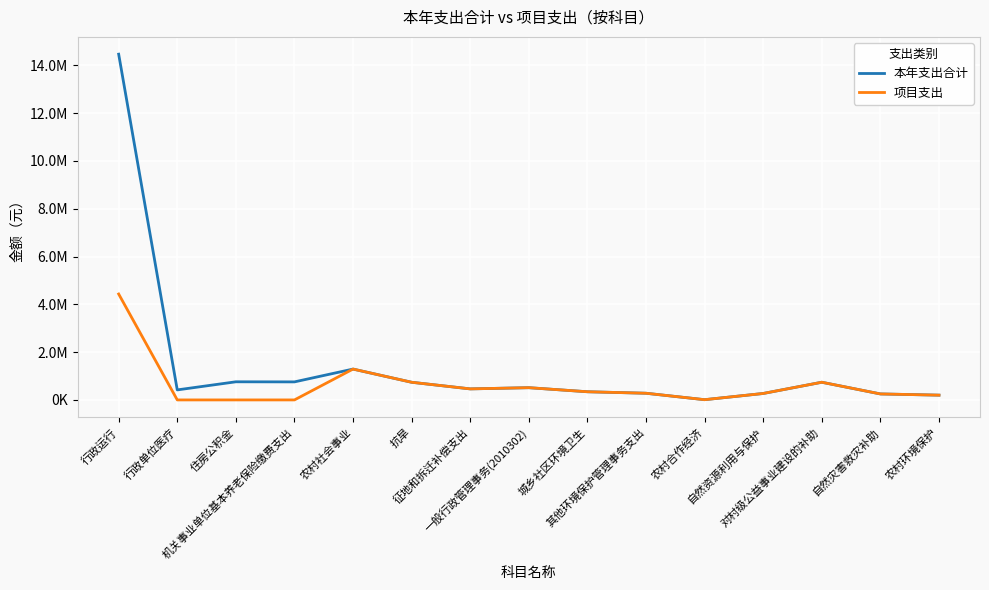

The 项目支出 series shows 10000.0 at 农村合作经济. True or false?

True